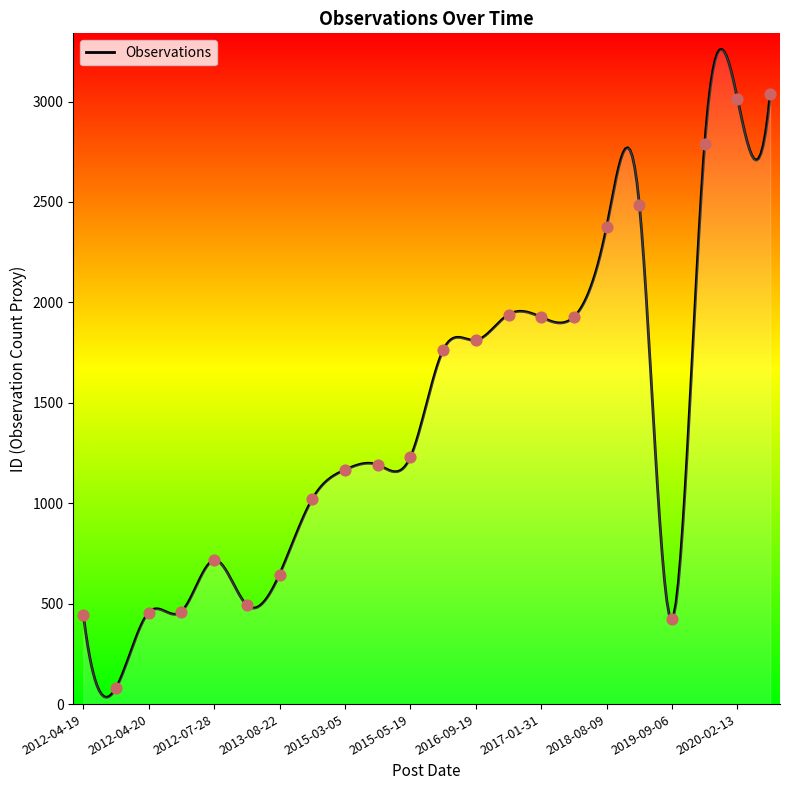

Which has a higher value, 2019-09-06 or 2015-03-05?

2015-03-05